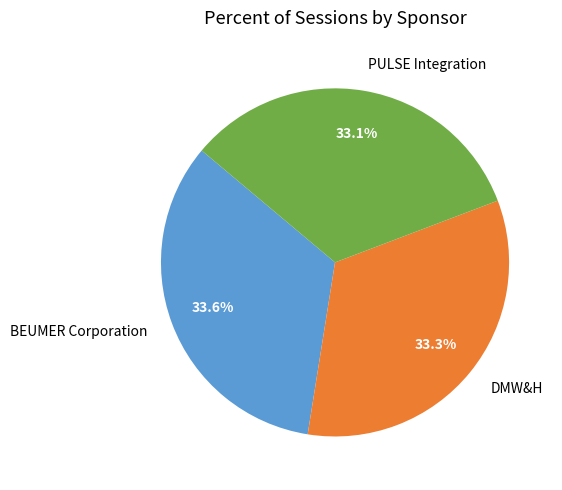

To the nearest percent, what portion does BEUMER Corporation represent?

34%